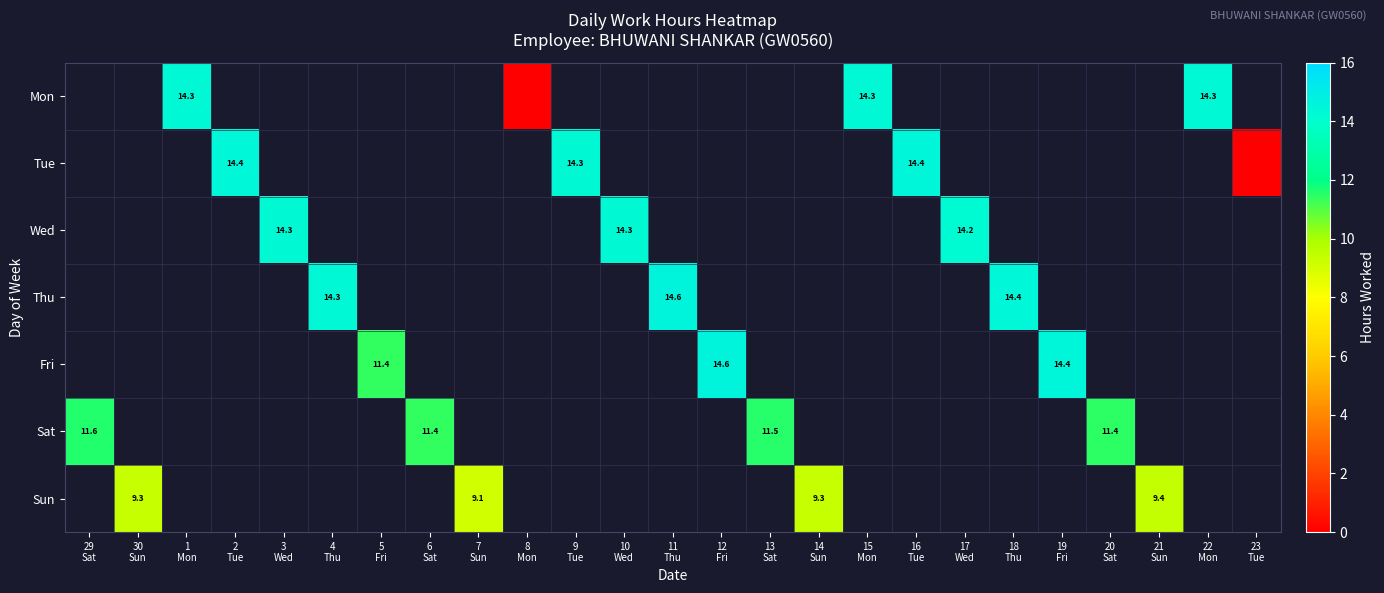

How many data points does each series have?

25